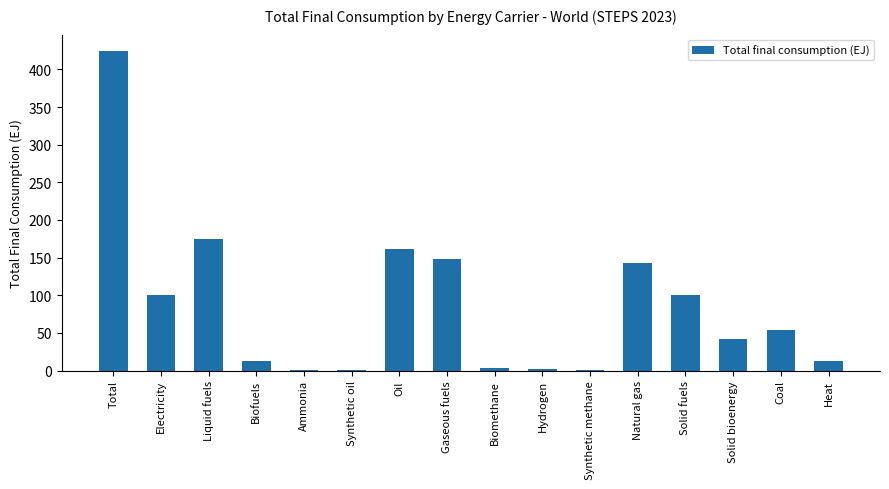

What is the greatest value displayed?

425.0